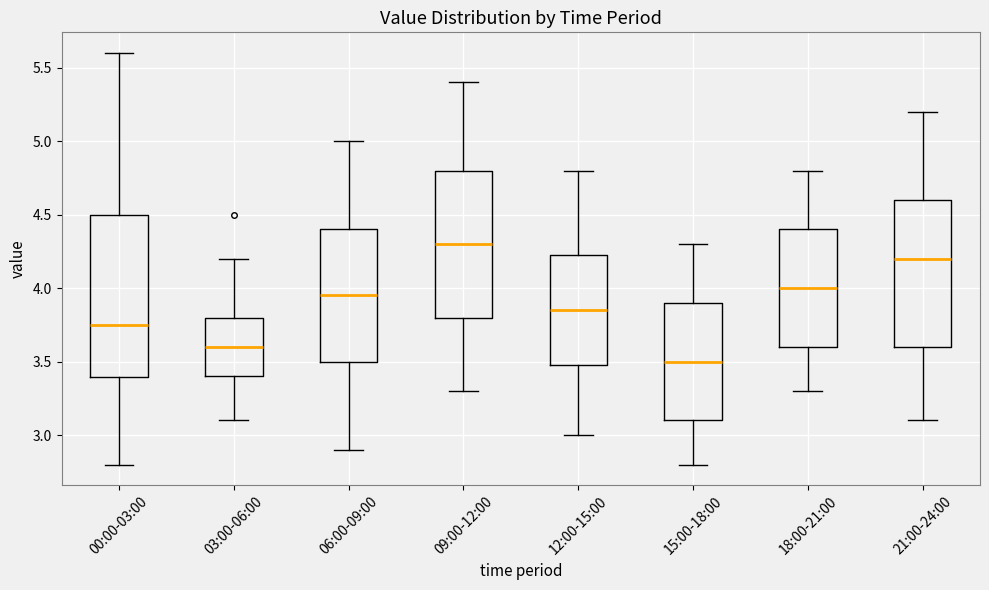

Reading left to right, read every box against the y-axis: the position of its median line, the range the box covers, and the ends of its whiskers. The values are not printed on the chart, so give them approximately, as read against the axis.

00:00-03:00: median 3.75, box 3.40 to 4.50, whiskers 2.80 to 5.60
03:00-06:00: median 3.60, box 3.40 to 3.80, whiskers 3.10 to 4.20
06:00-09:00: median 3.95, box 3.50 to 4.40, whiskers 2.90 to 5.00
09:00-12:00: median 4.30, box 3.80 to 4.80, whiskers 3.30 to 5.40
12:00-15:00: median 3.85, box 3.50 to 4.25, whiskers 3.00 to 4.80
15:00-18:00: median 3.50, box 3.10 to 3.90, whiskers 2.80 to 4.30
18:00-21:00: median 4.00, box 3.60 to 4.40, whiskers 3.30 to 4.80
21:00-24:00: median 4.20, box 3.60 to 4.60, whiskers 3.10 to 5.20